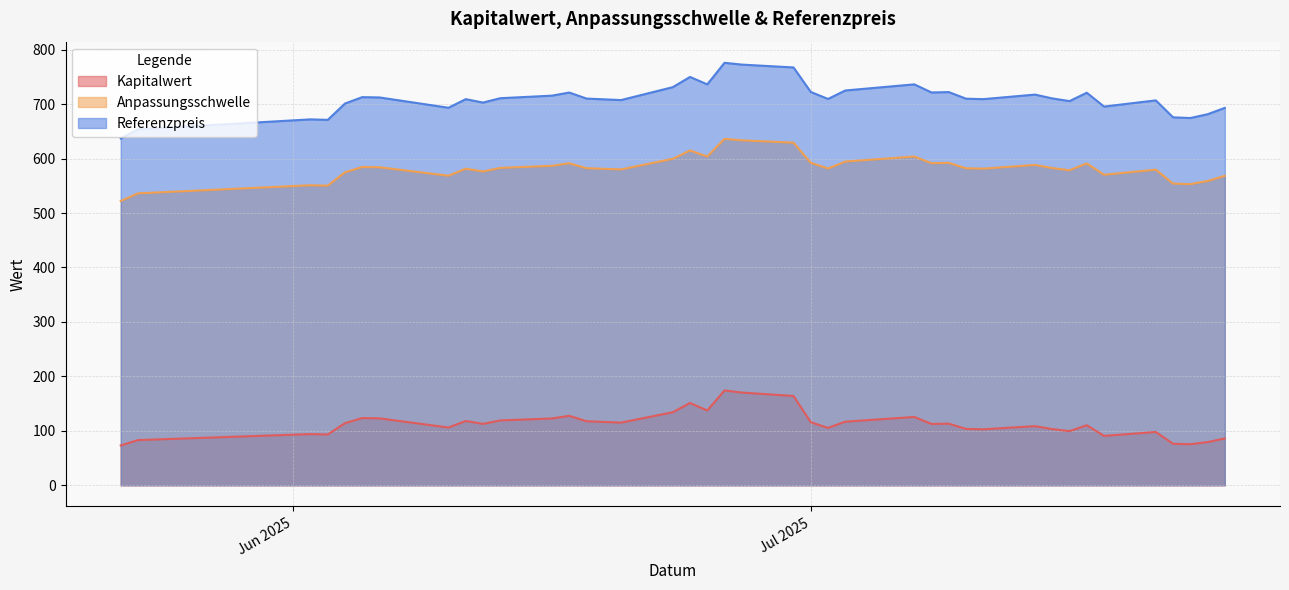

List the series in order of their overall mean, lowest first.

Kapitalwert, Anpassungsschwelle, Referenzpreis